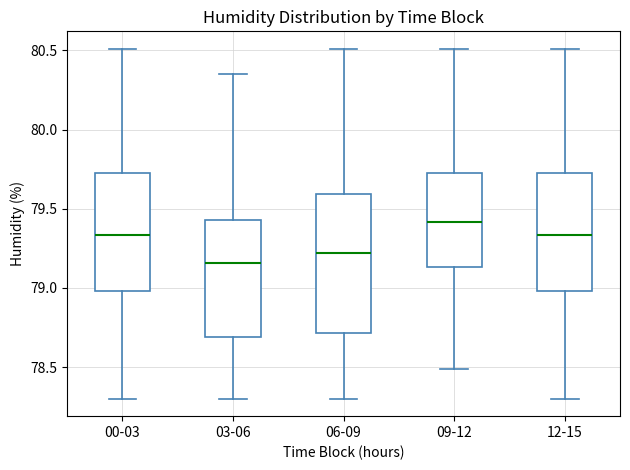

Which box's median line is the lowest?

03-06